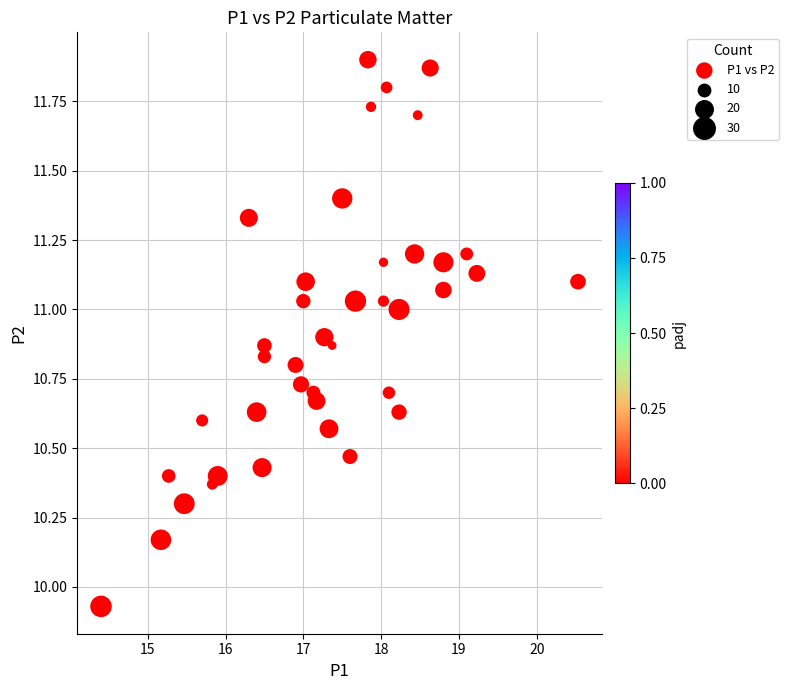

What is the range of Y values (max minus min)?

2.0